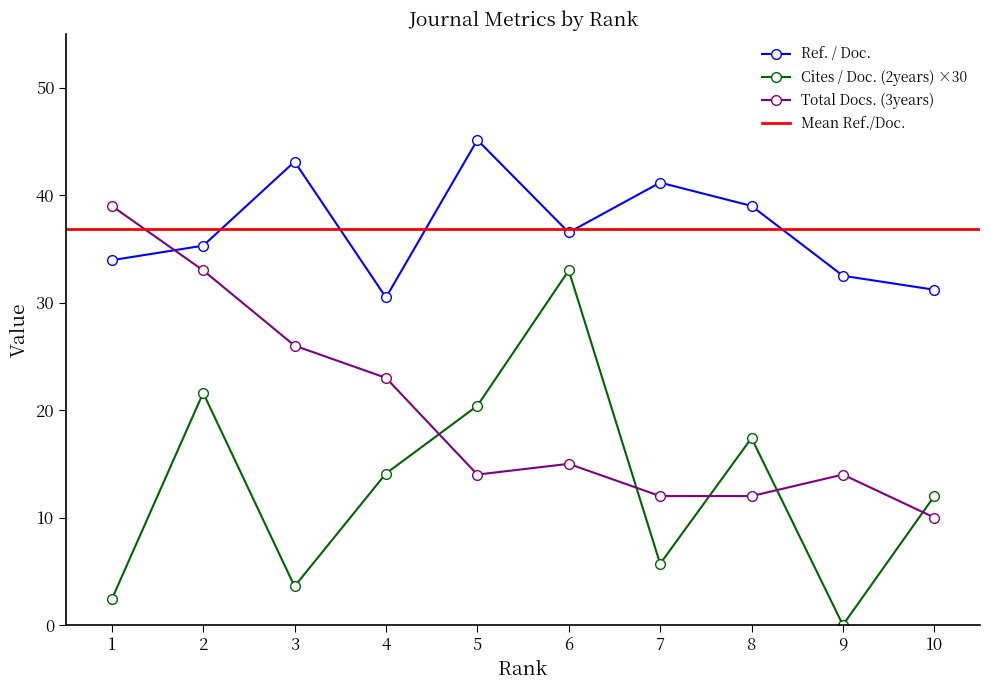

True or false: Total Docs. (3years) and Cites / Doc. (2years) intersect in this chart.

True